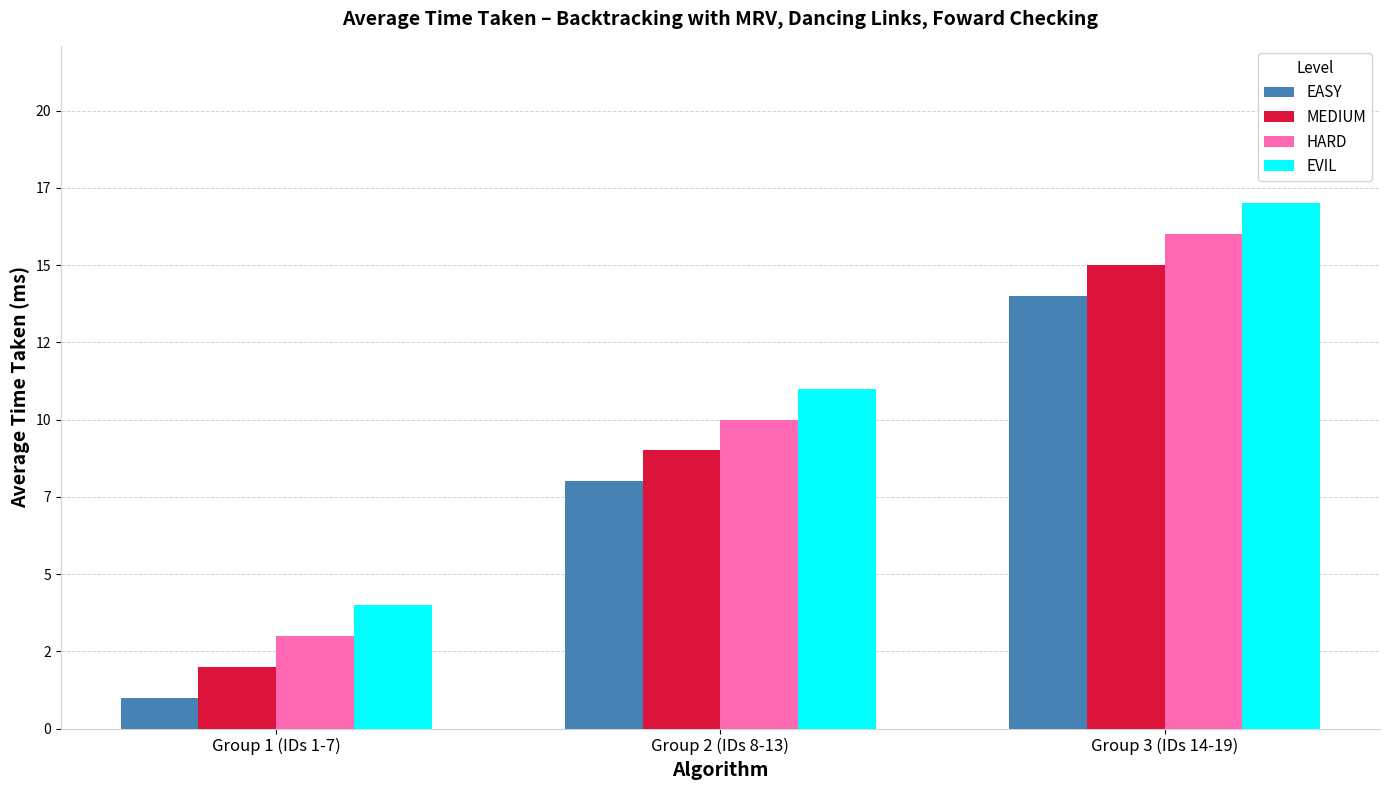

What is the minimum value shown in the chart?

1